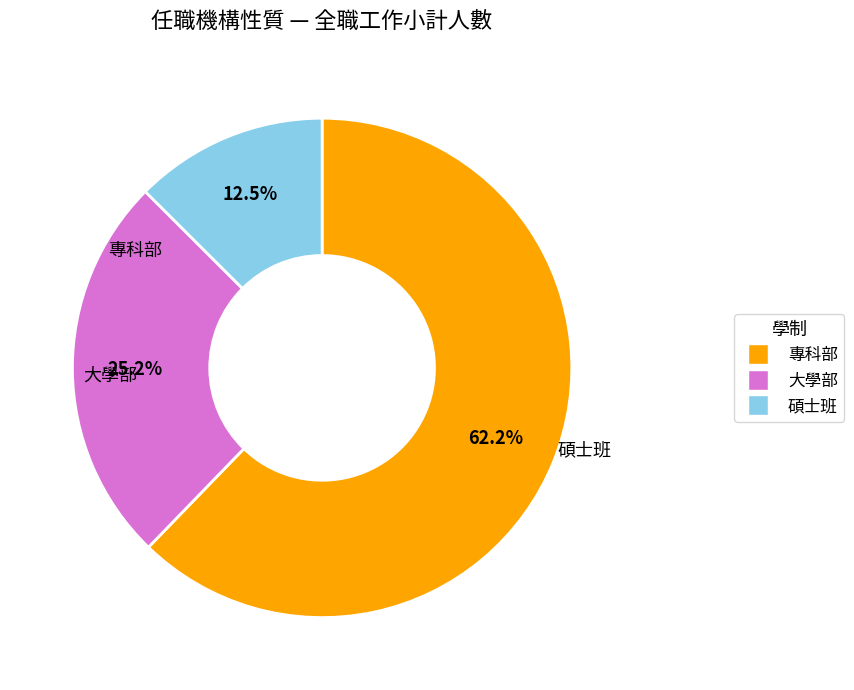

Does 專科部 represent more than half of the total?

Yes